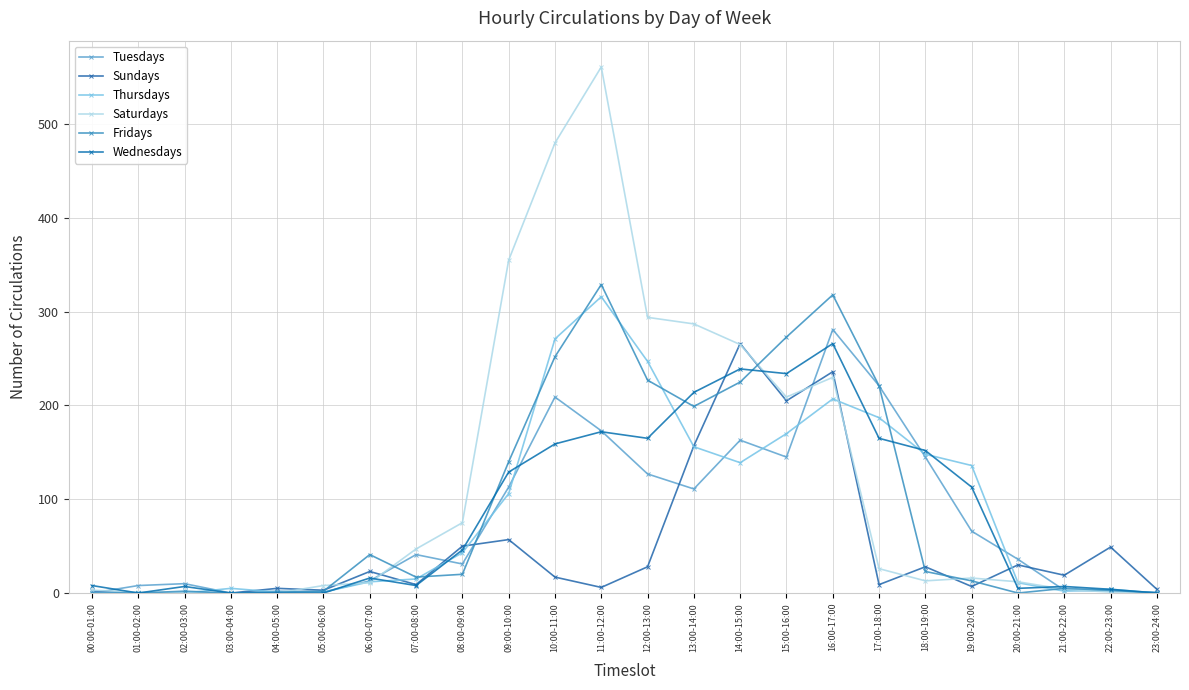

How many series are shown in this chart?

6